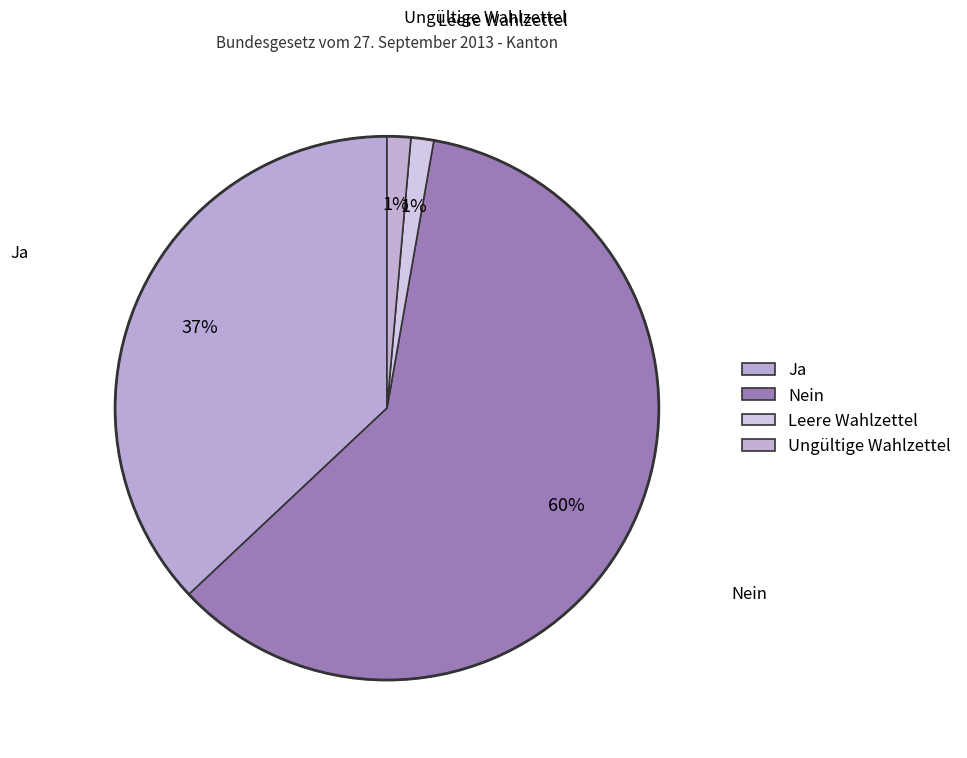

How many slices are in this pie chart?

4